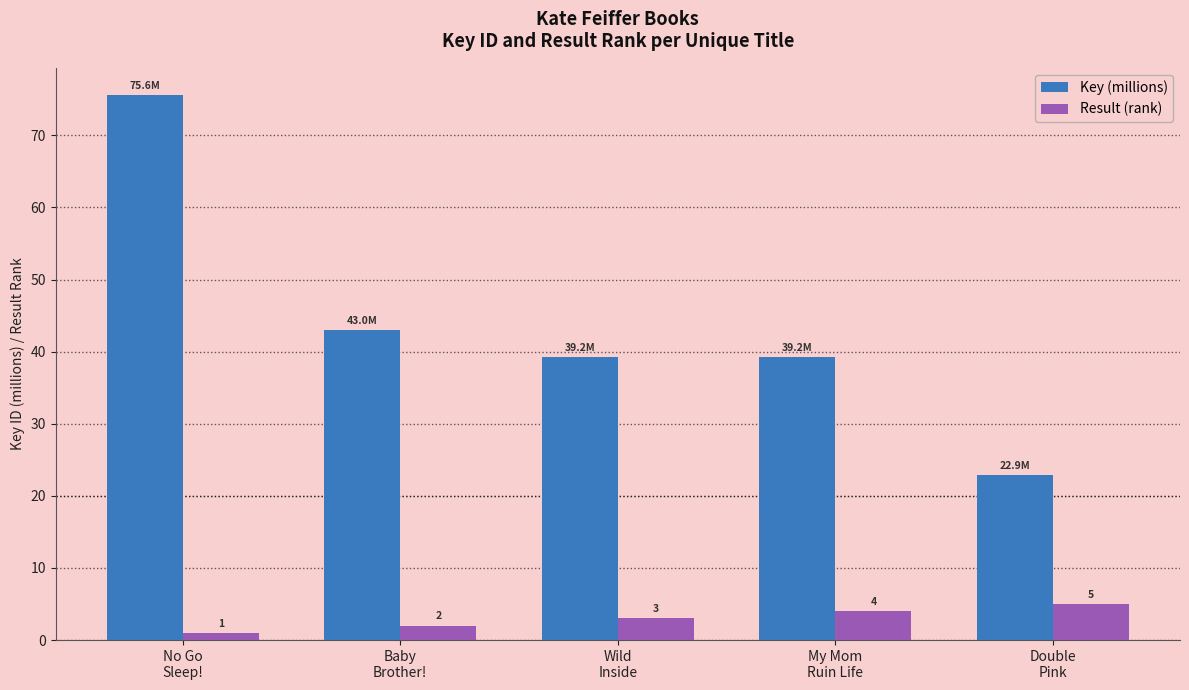

What is the sum of all Key (millions) values?

220.0